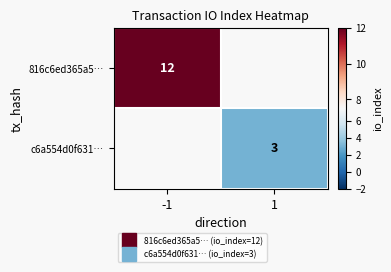

Is it true that c6a554d0f631… equals 4.3 at 1?

False